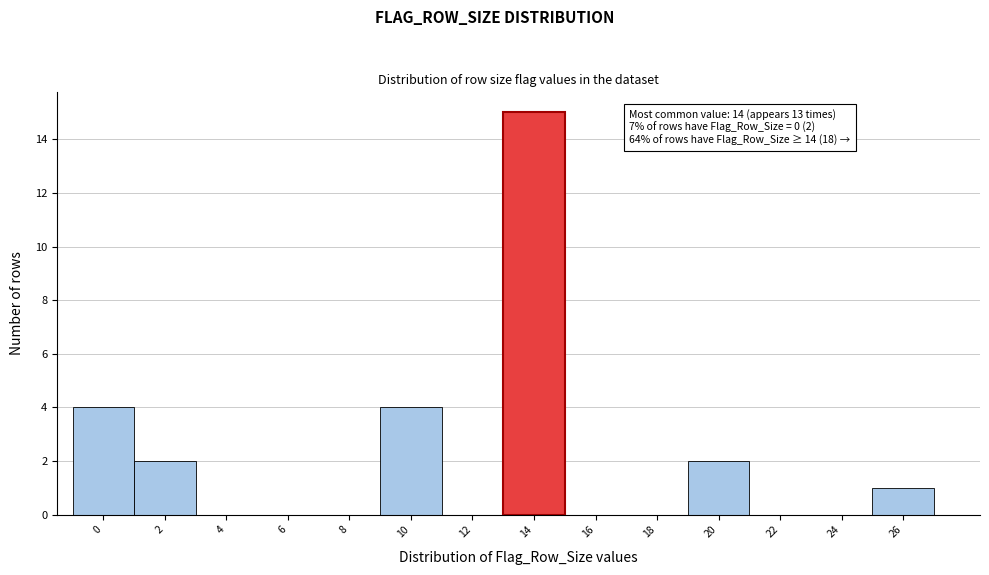

Reading left to right, what are all the values shown in this chart?

0=4	2=2	4=0	6=0	8=0	10=4	12=0	14=15	16=0	18=0	20=2	22=0	24=0	26=1